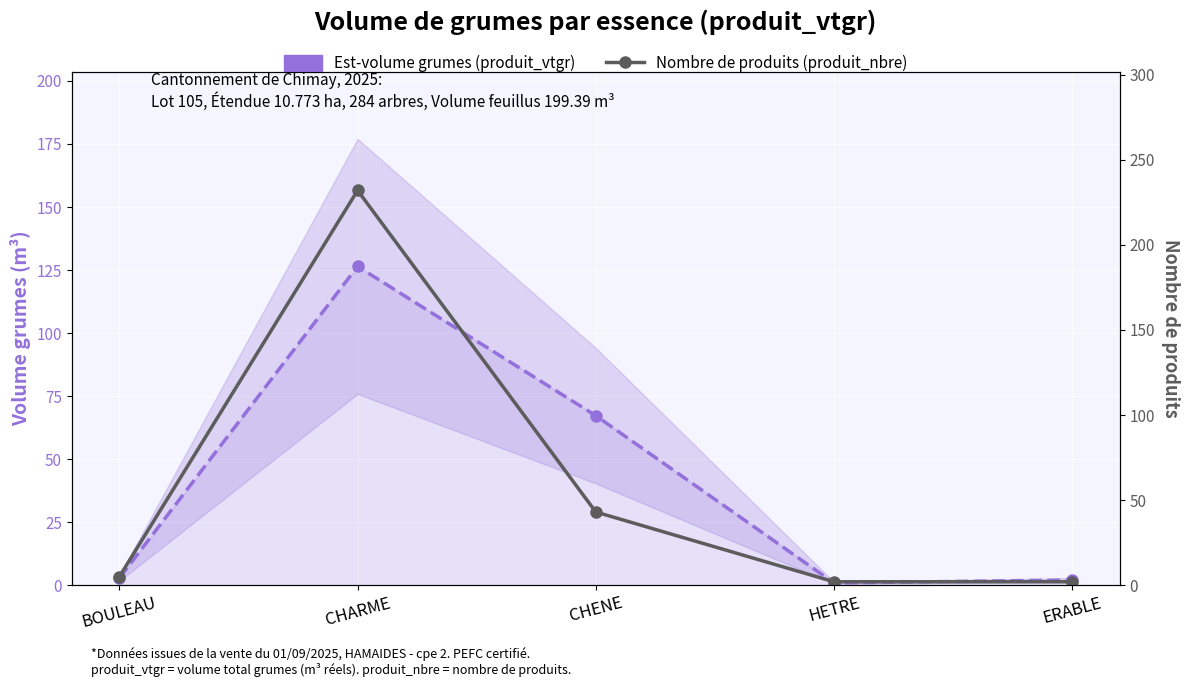

Which category has the lowest value in the Nombre de produits (produit_nbre) series?

HETRE